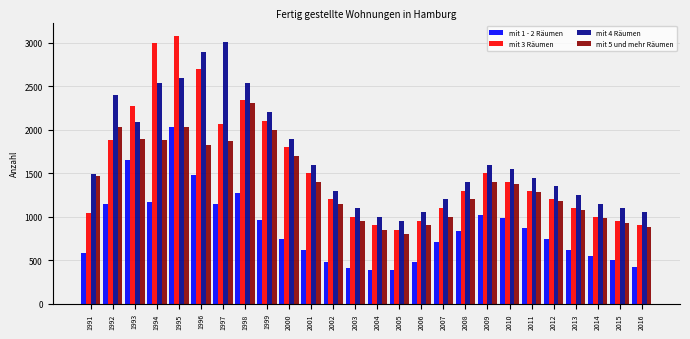

What is the minimum value for mit 1 - 2 Räumen?

383